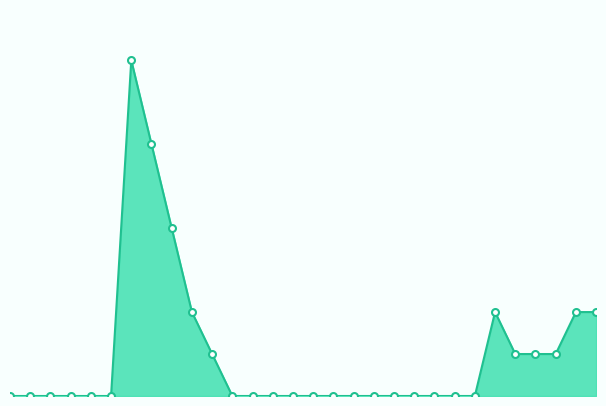

Does the chart have visible grid lines?

No